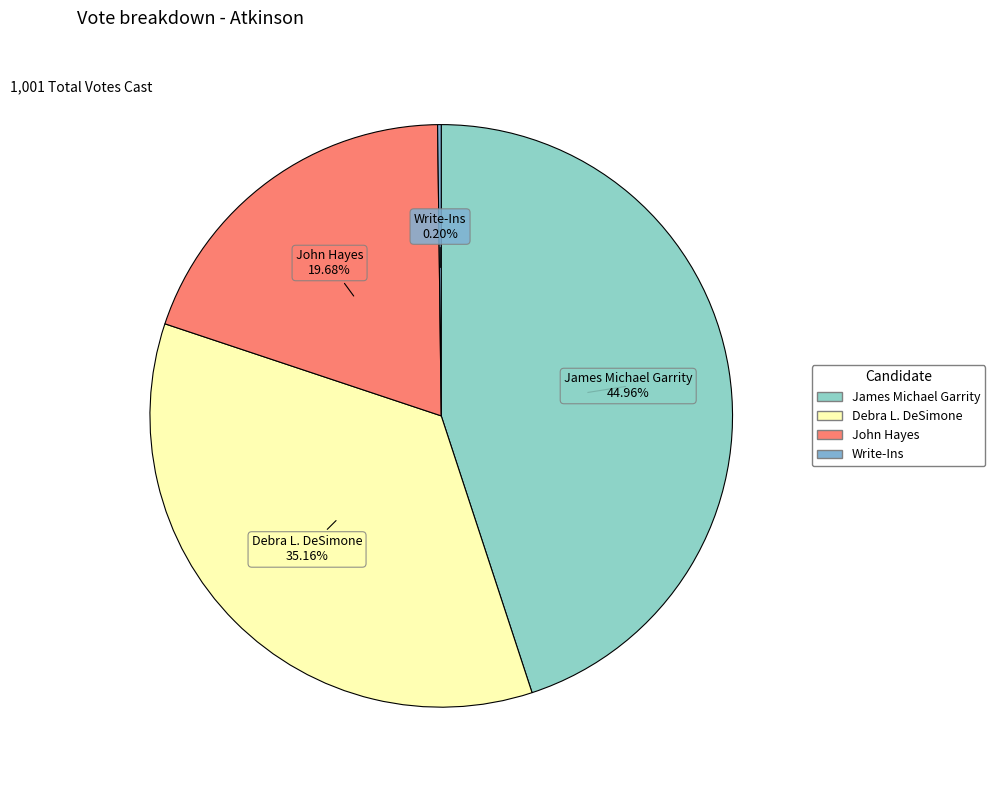

To the nearest percent, what is the difference between the largest and smallest slice percentages?

45%